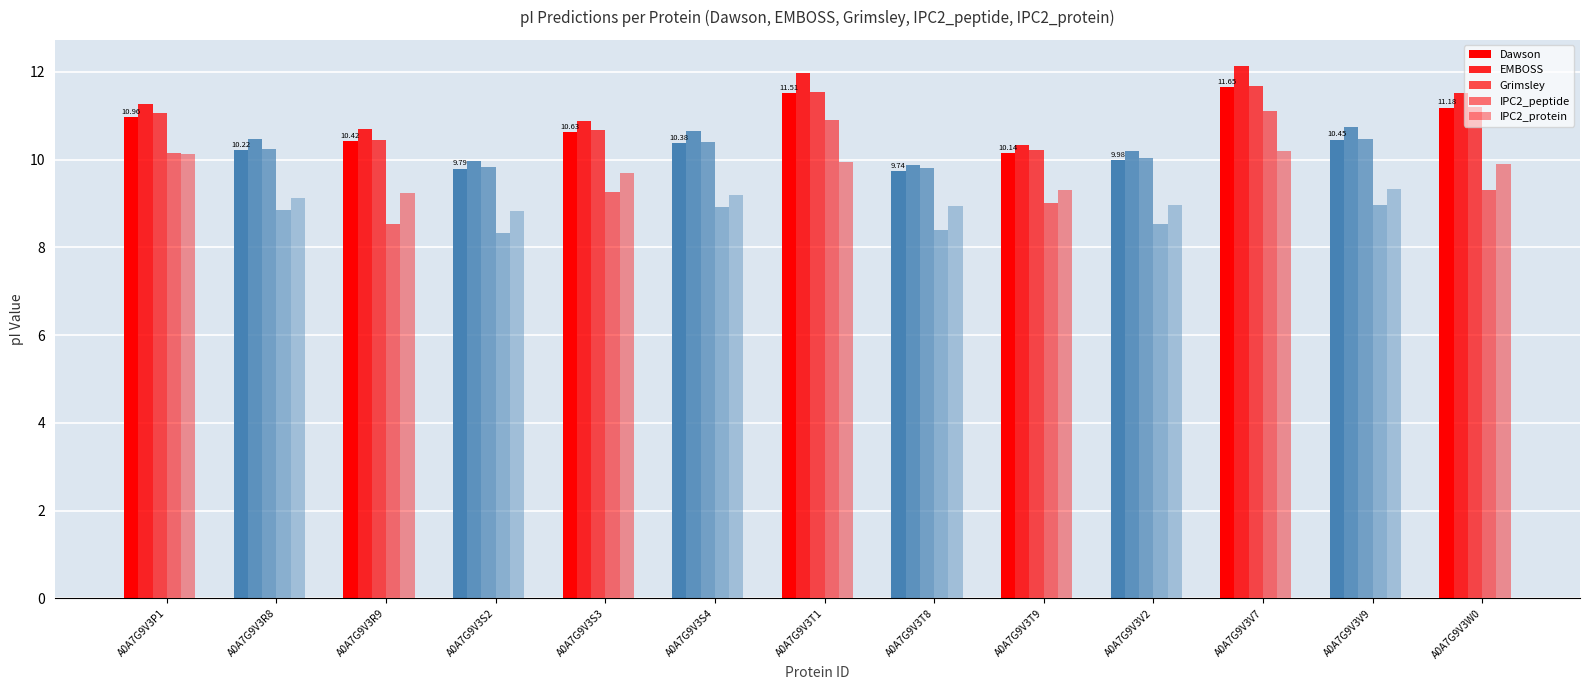

How many groups of bars are there?

13